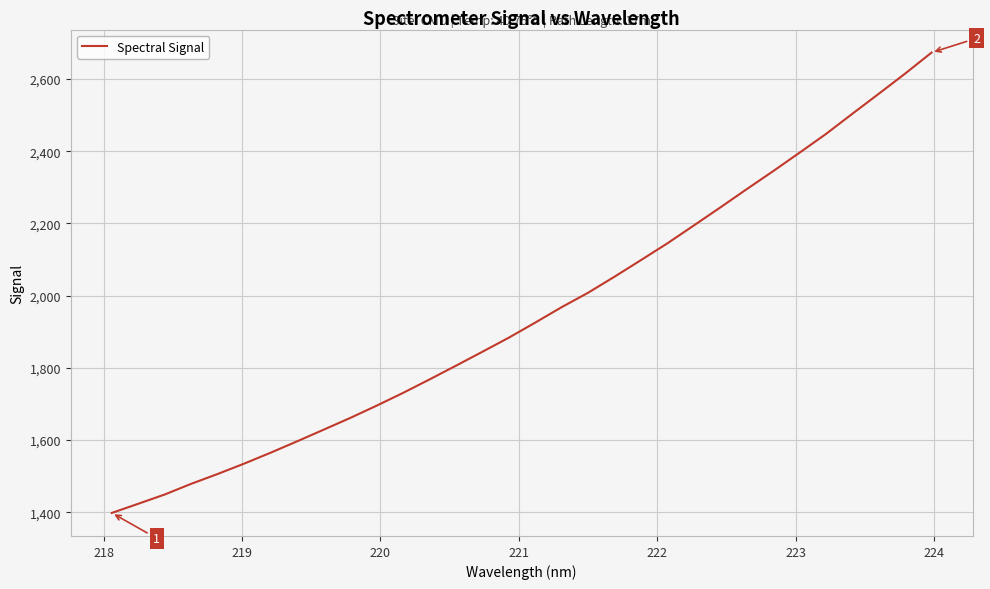

What is the smallest value displayed?

1398.4